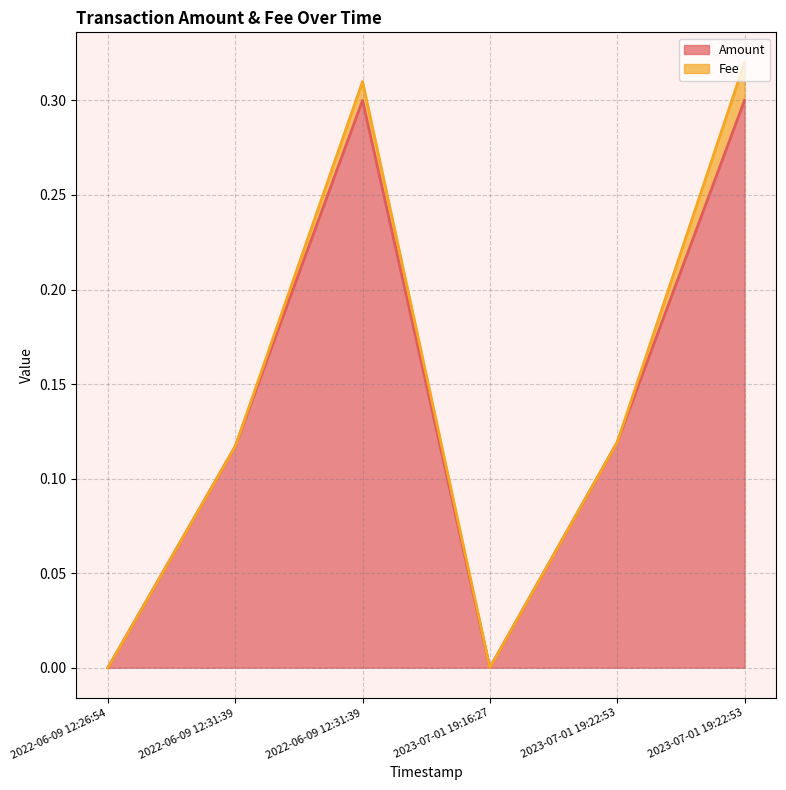

What are all the series names shown in the legend?

Amount, Fee